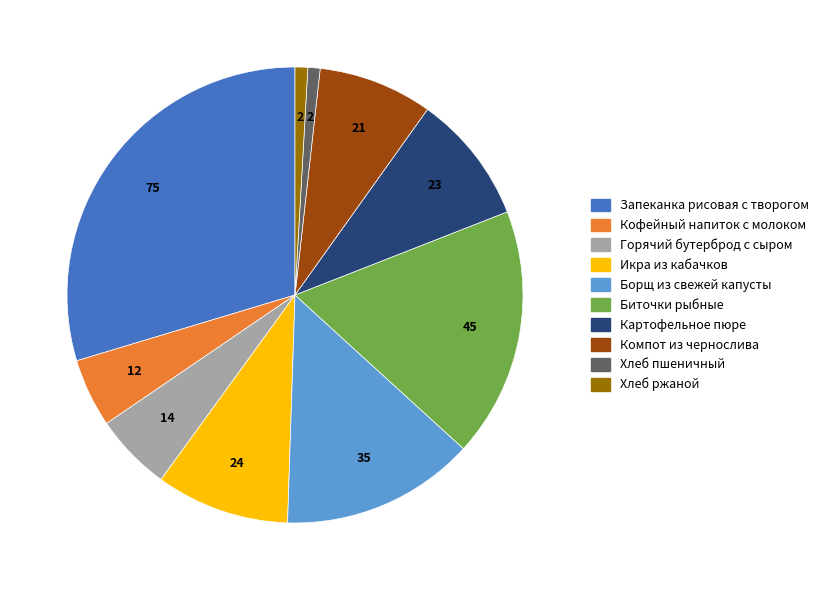

Which has a higher value, Картофельное пюре or Хлеб ржаной?

Картофельное пюре